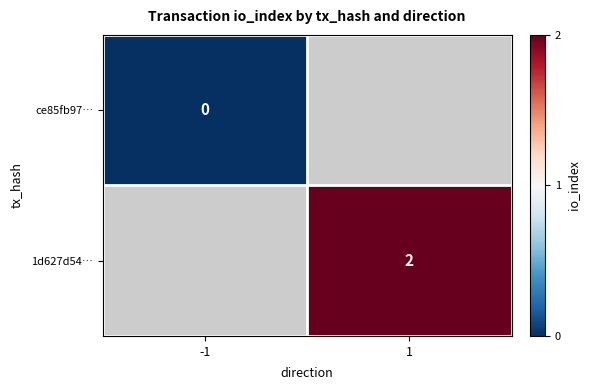

Between -1 and 1, which is larger?

1